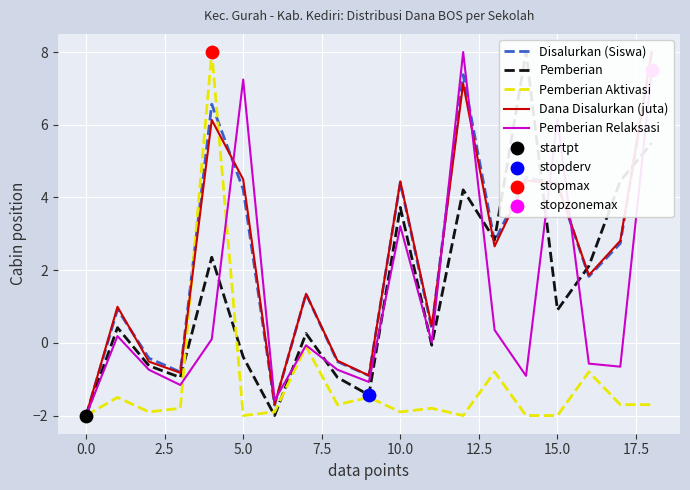

At which category is the sum across all series the highest?

18